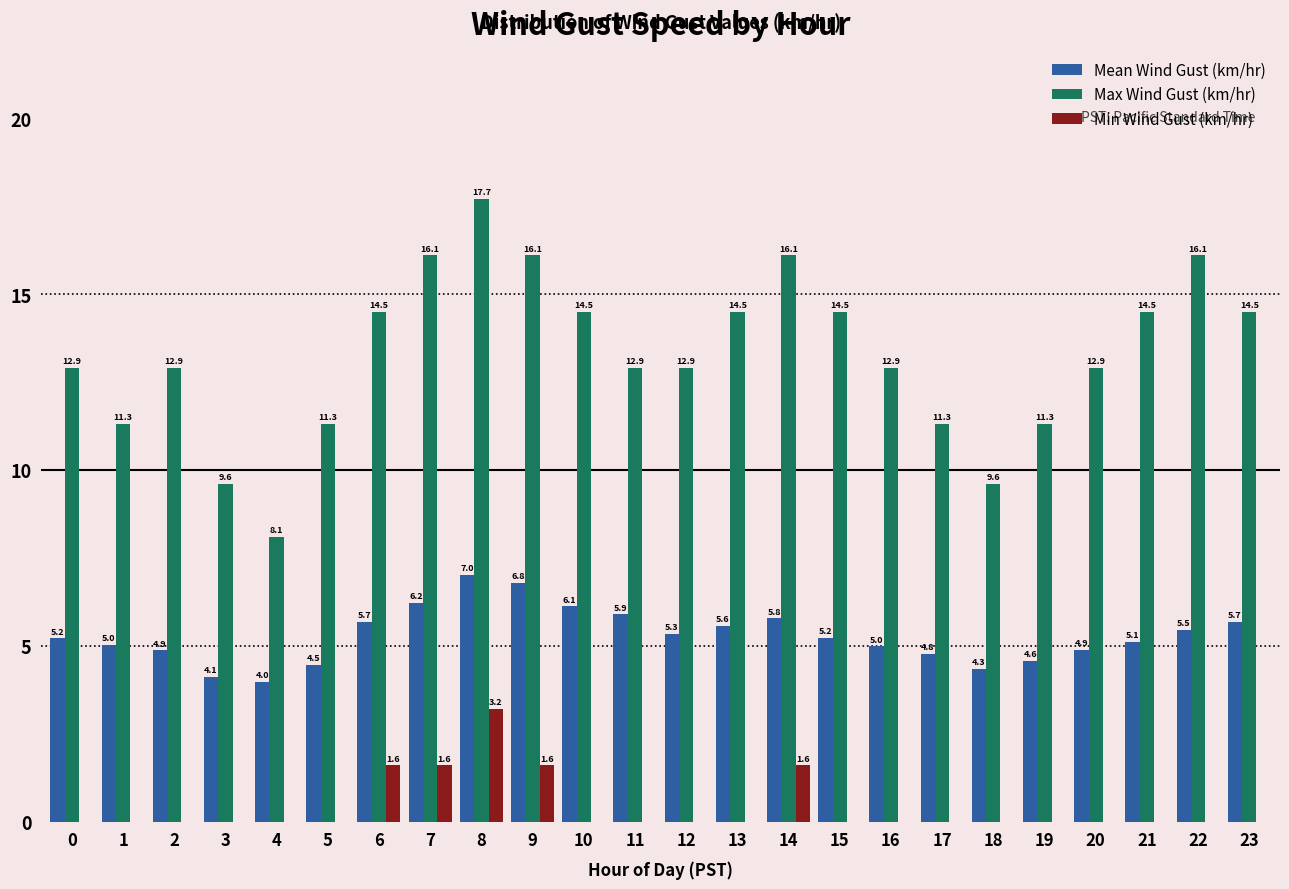

Which label corresponds to the largest value in the chart?

8